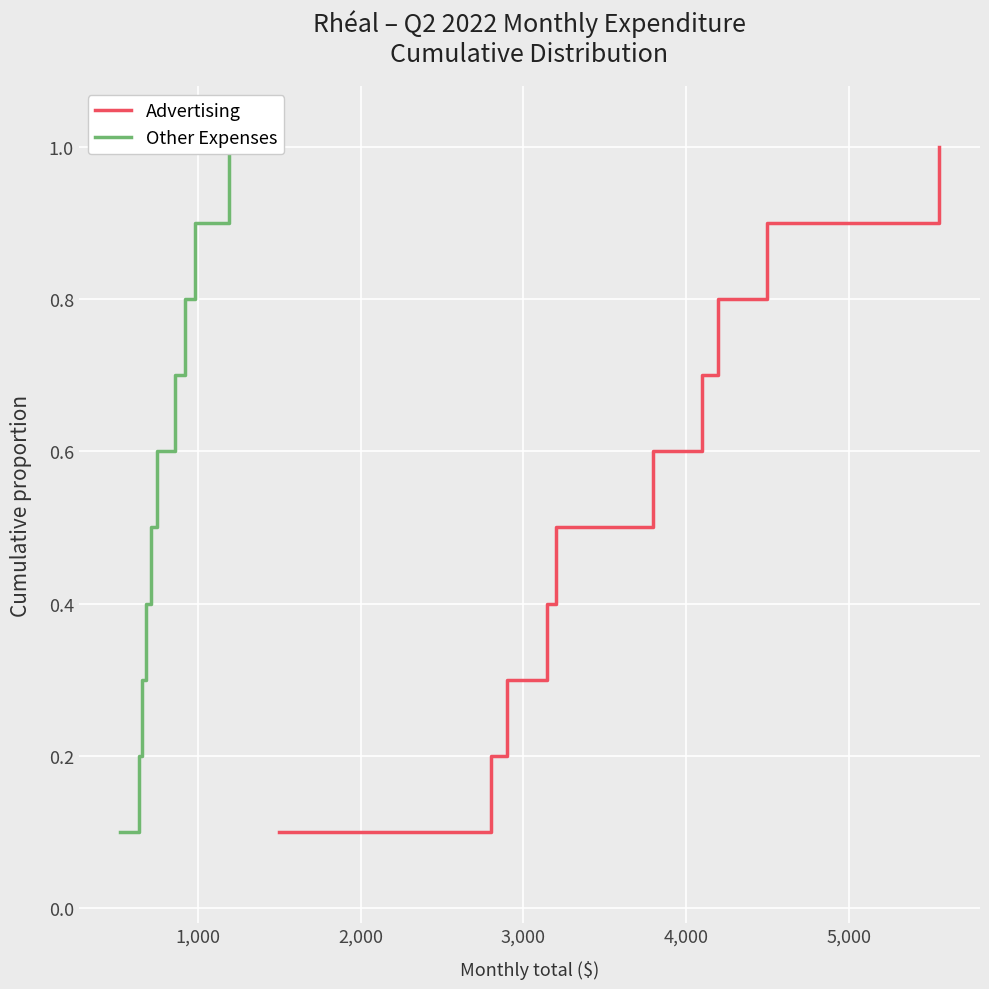

What is the average value of the Advertising series?

0.6